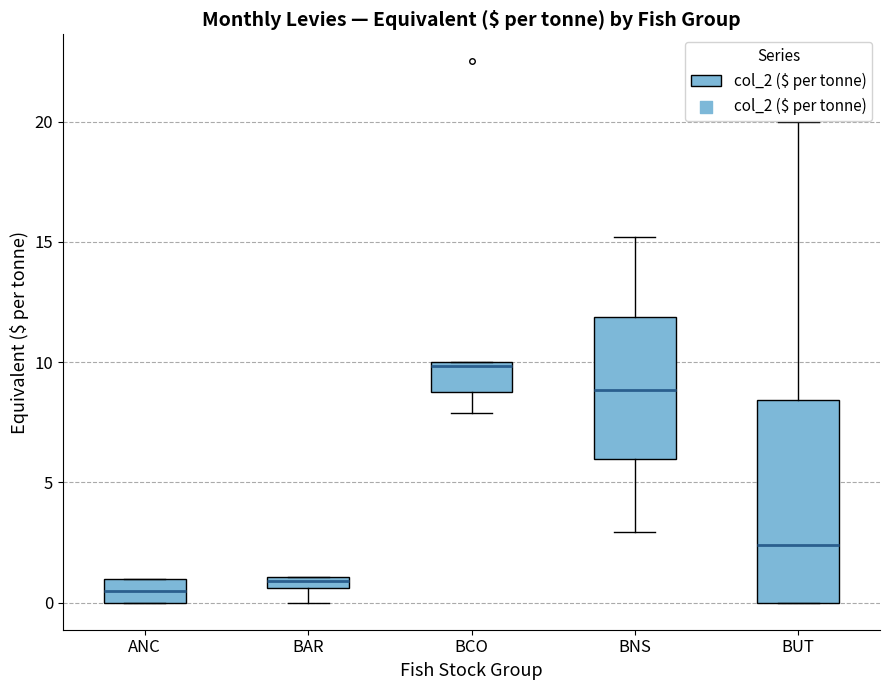

Comparing the boxes themselves (not the whiskers), which one is the tallest?

BUT